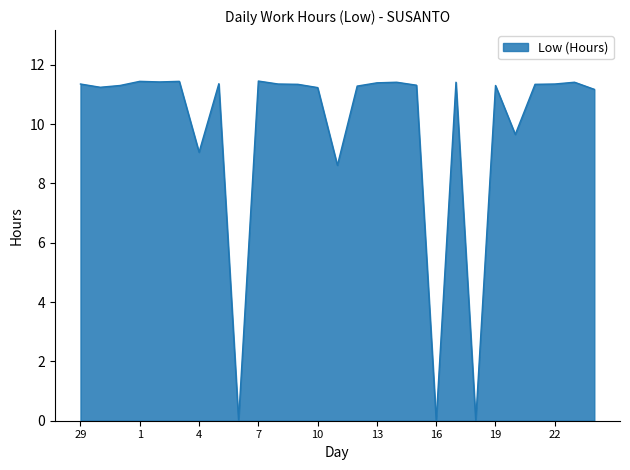

Reading left to right, what are all the values shown in this chart?

11.3	11.2	11.3	11.4	11.4	11.4	9.1	11.4	0.0	11.4	11.3	11.3	11.2	8.6	11.3	11.4	11.4	11.3	0.0	11.4	0.0	11.3	9.7	11.3	11.3	11.4	11.2